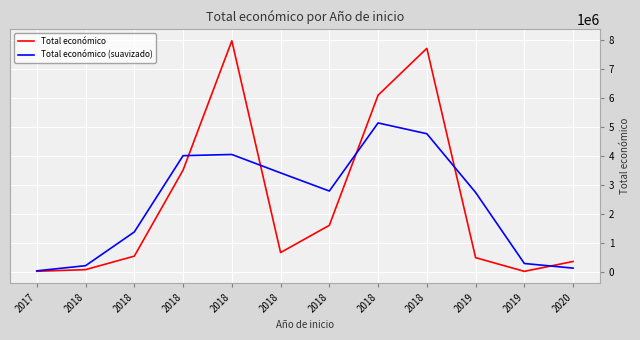

Where is Total económico nearest to the value 3992162?

2018